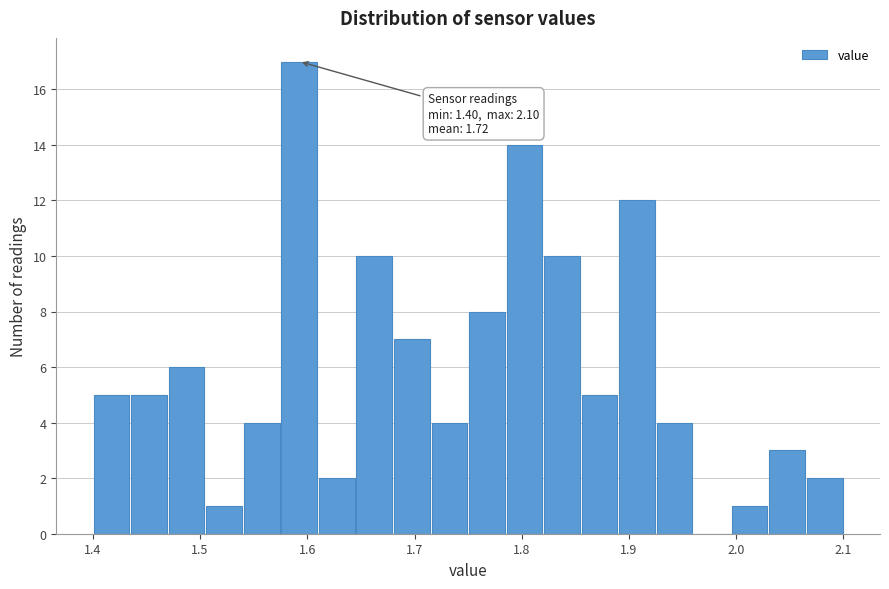

Around what value on the x-axis is the tallest bar? Give the approximate position of its centre, as read against the axis.

1.59